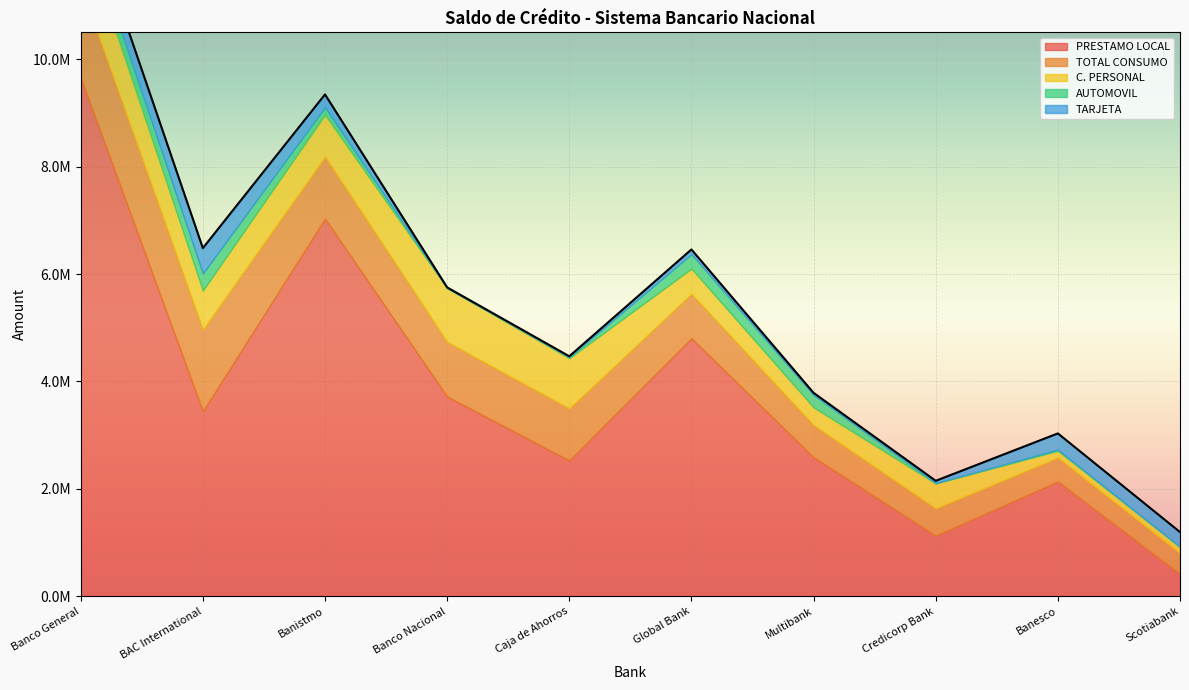

True or false: PRESTAMO LOCAL has more than 2 interior local peaks.

True